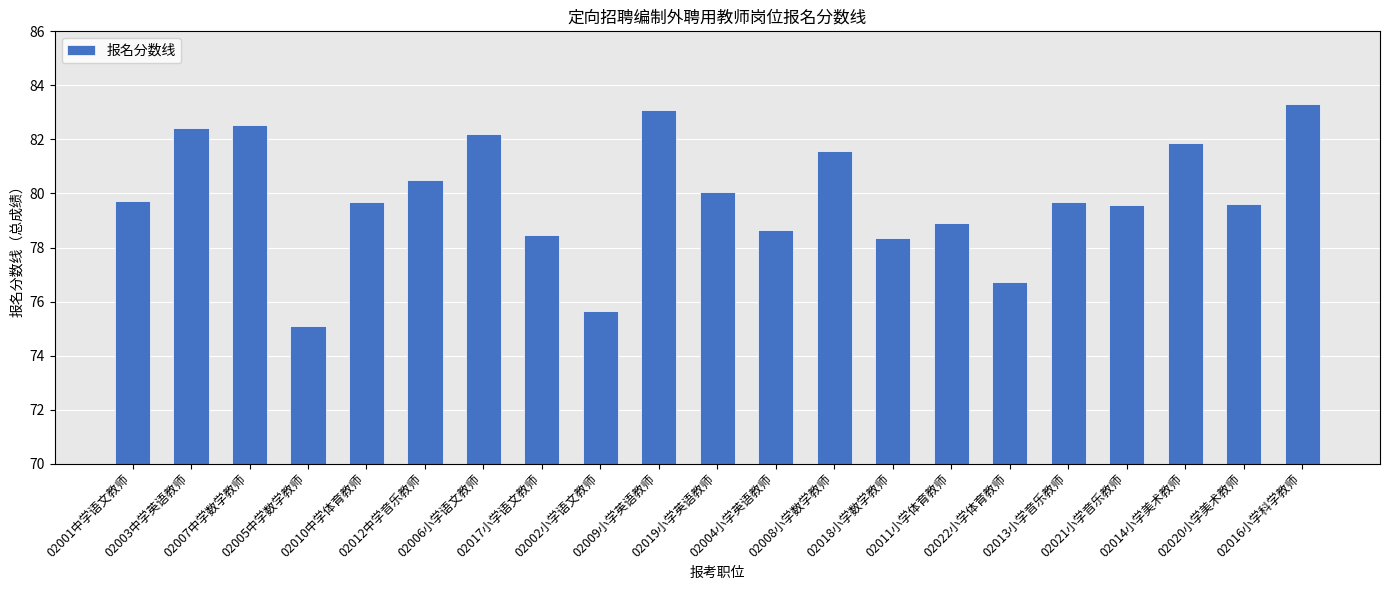

Reading left to right, extract all data points from this chart.

02001中学语文教师=79.7	02003中学英语教师=82.4	02007中学数学教师=82.5	02005中学数学教师=75.1	02010中学体育教师=79.7	02012中学音乐教师=80.5	02006小学语文教师=82.2	02017小学语文教师=78.5	02002小学语文教师=75.6	02009小学英语教师=83.1	02019小学英语教师=80.0	02004小学英语教师=78.7	02008小学数学教师=81.6	02018小学数学教师=78.4	02011小学体育教师=78.9	02022小学体育教师=76.7	02013小学音乐教师=79.7	02021小学音乐教师=79.6	02014小学美术教师=81.9	02020小学美术教师=79.6	02016小学科学教师=83.3